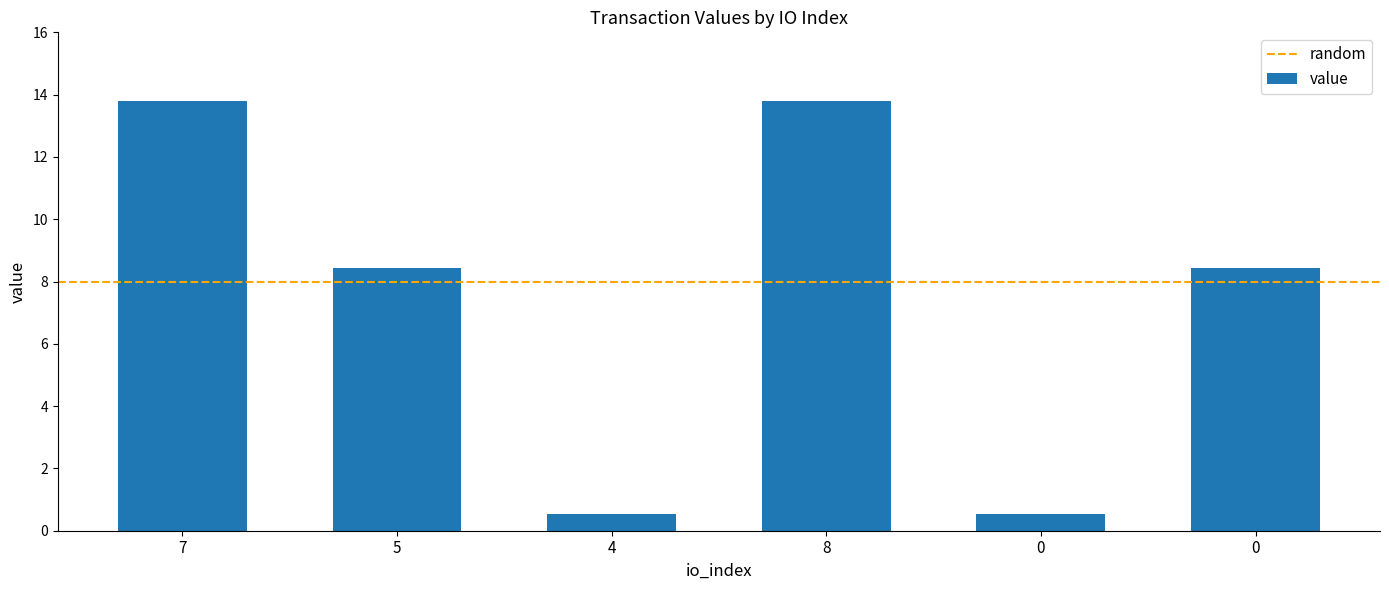

Count the number of data series in this chart.

1